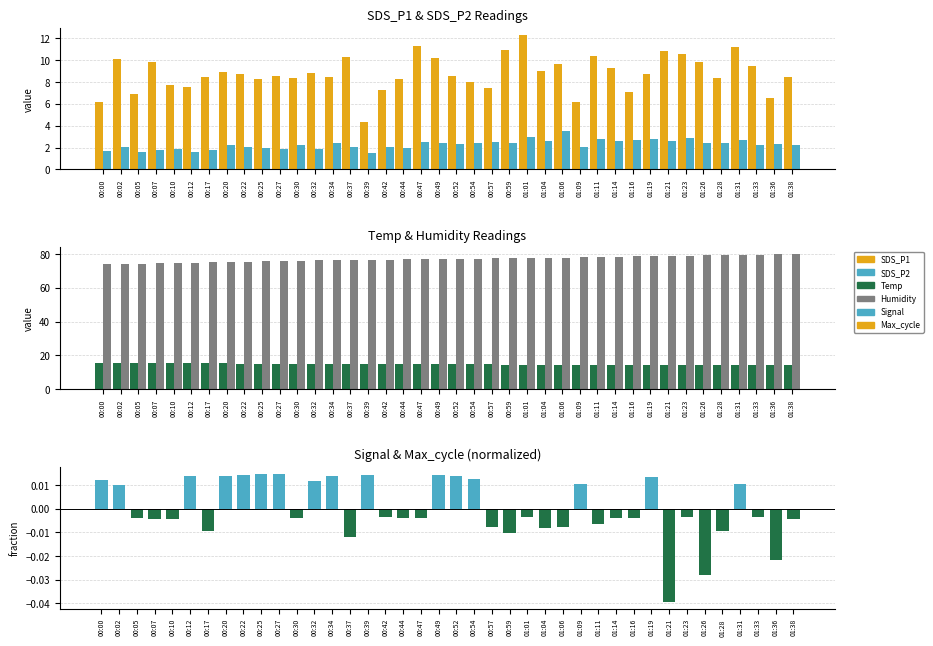

At how many categories does at least one series exceed 13?

40